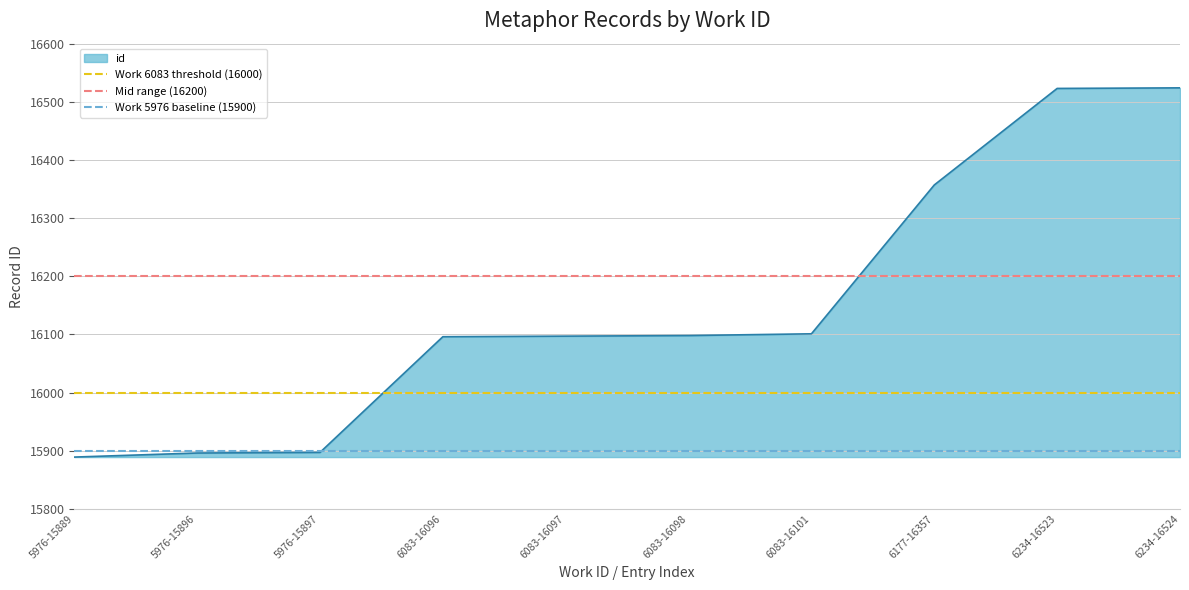

Does the chart display data point markers on the line(s)?

No